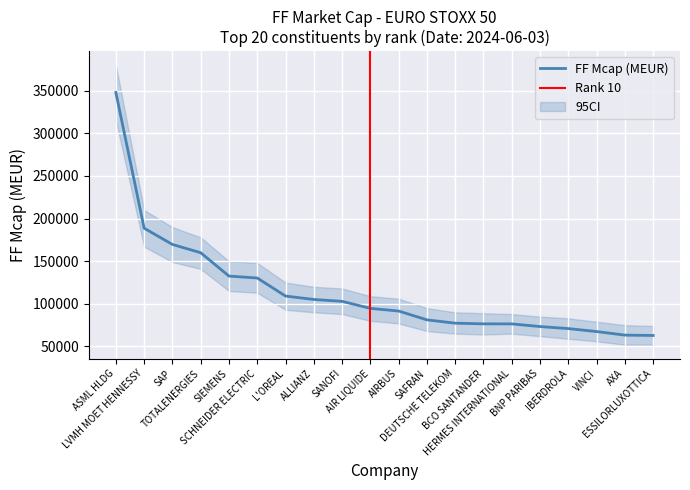

True or false: the data shows 77292.4 at DEUTSCHE TELEKOM.

True